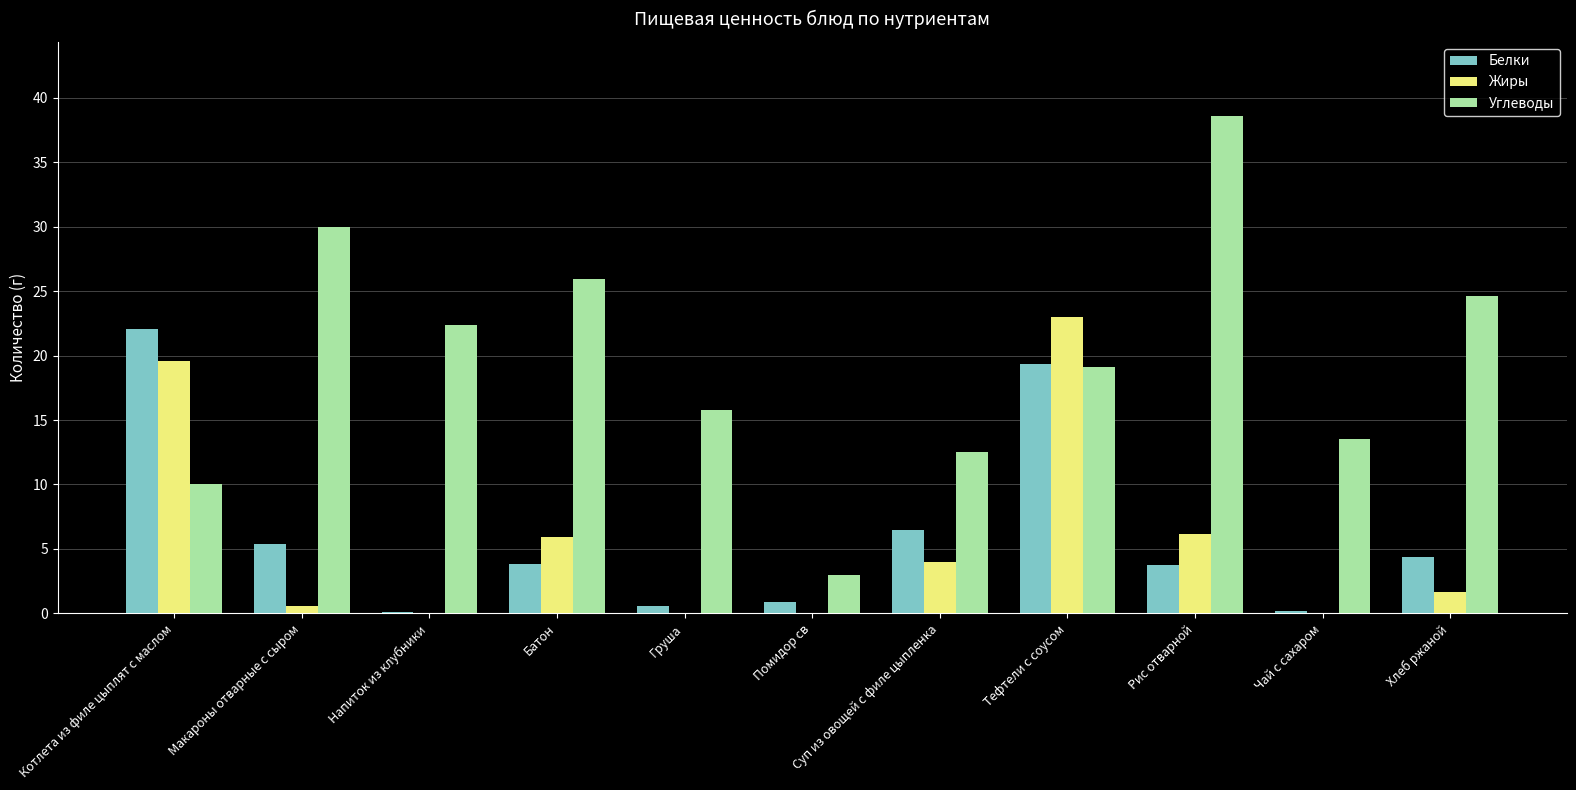

True or false: Углеводы has a value of 3.0 at Помидор св.

True